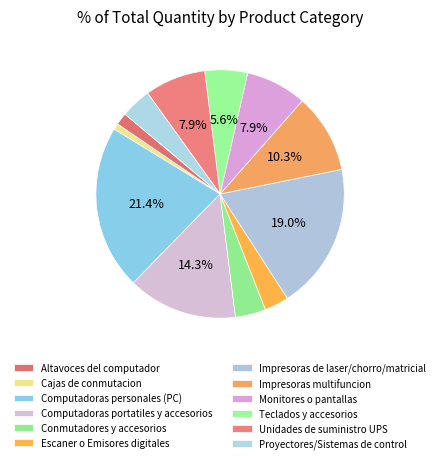

What is the largest slice in the pie chart?

Computadoras personales (PC)